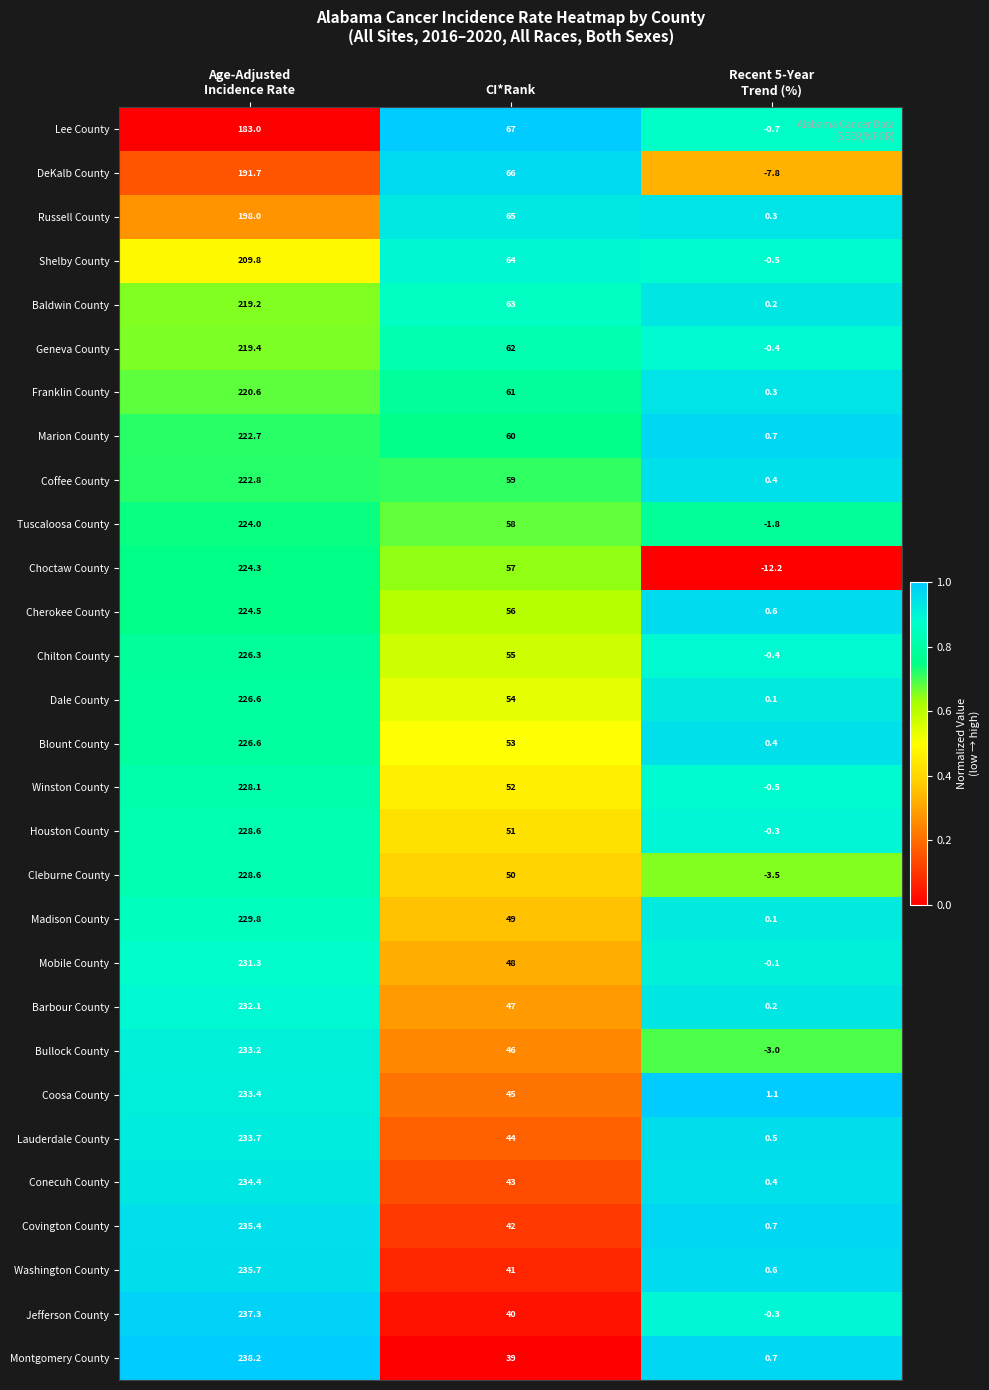

Which series has the largest total across all categories?

Marion County